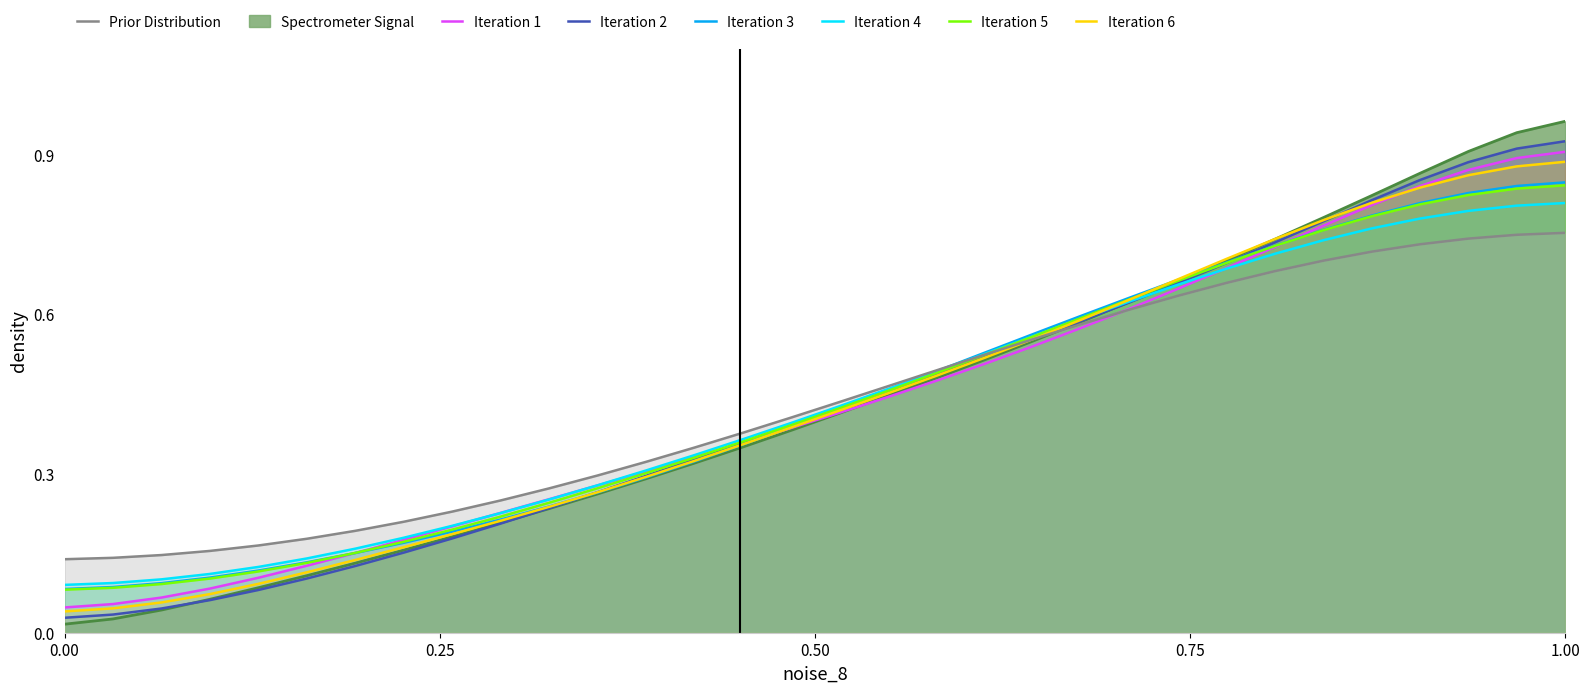

Is it true that the value at 223.408 is 1.3?

False